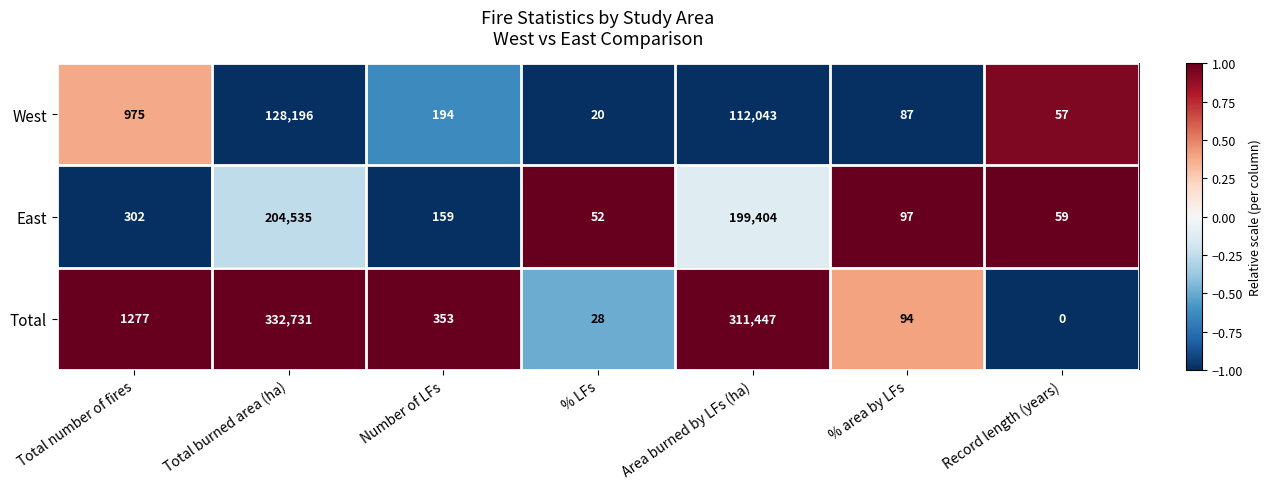

At which category is the sum across all series the highest?

Total burned area (ha)